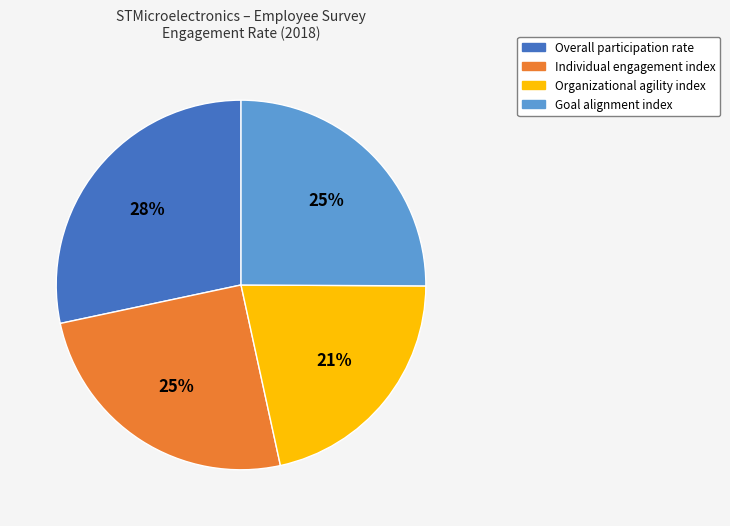

Which slice is the largest?

Overall participation rate